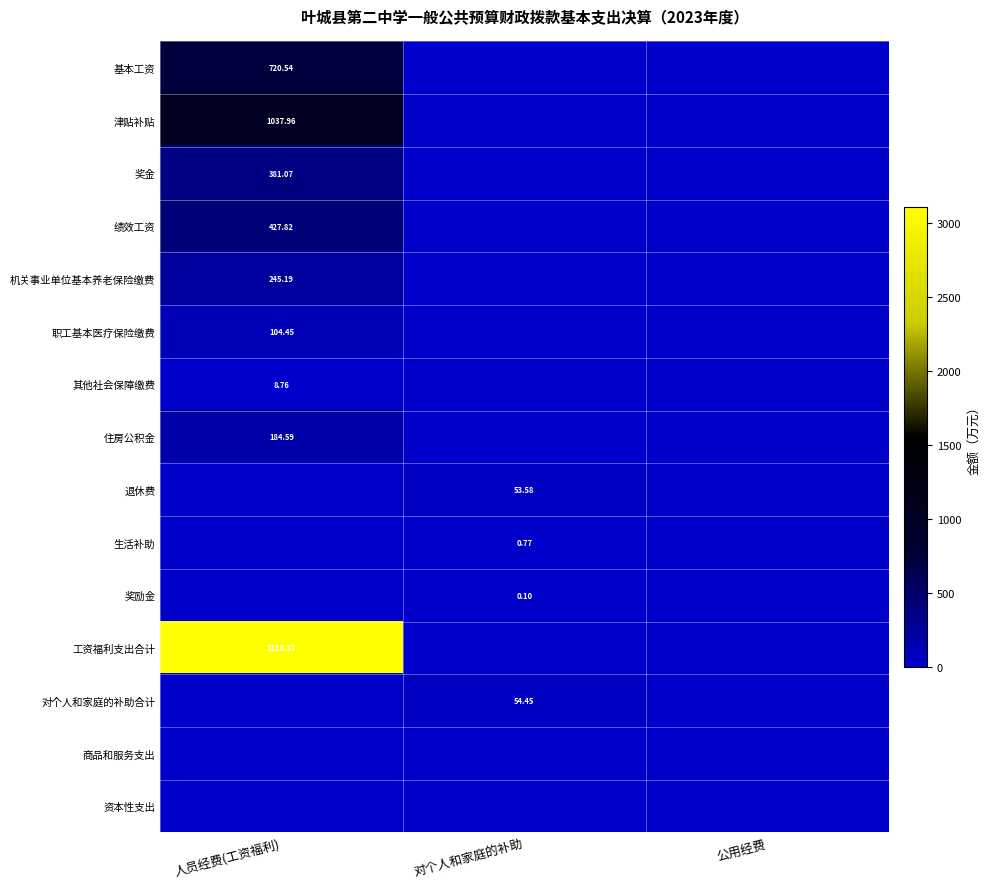

What is the average value of the 工资福利支出合计 series?

1036.8